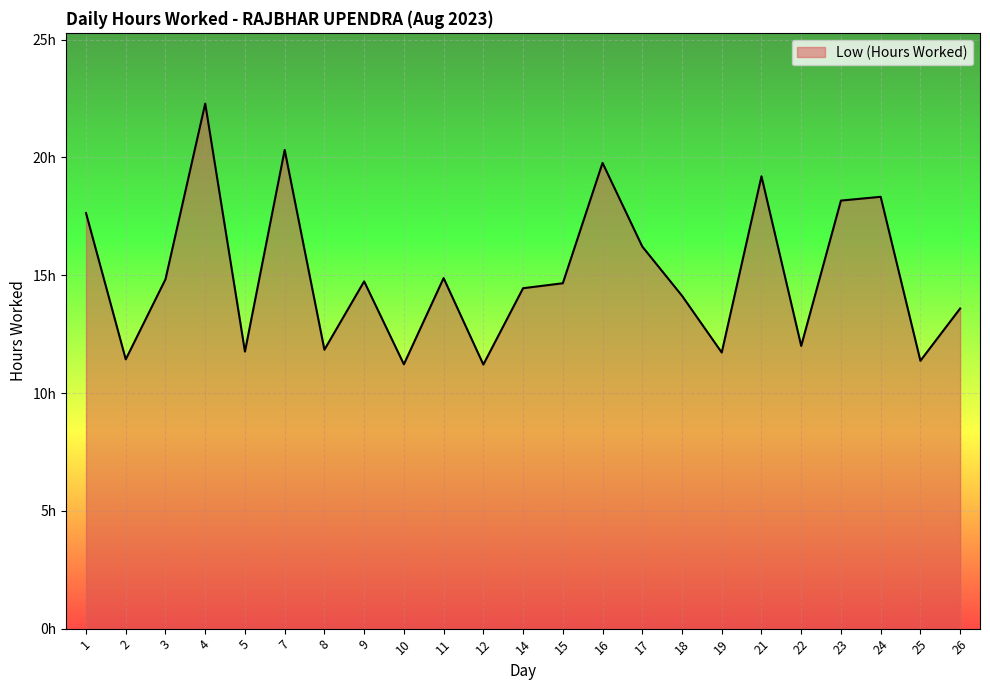

What is the value of the 22nd point from the left?

11.4